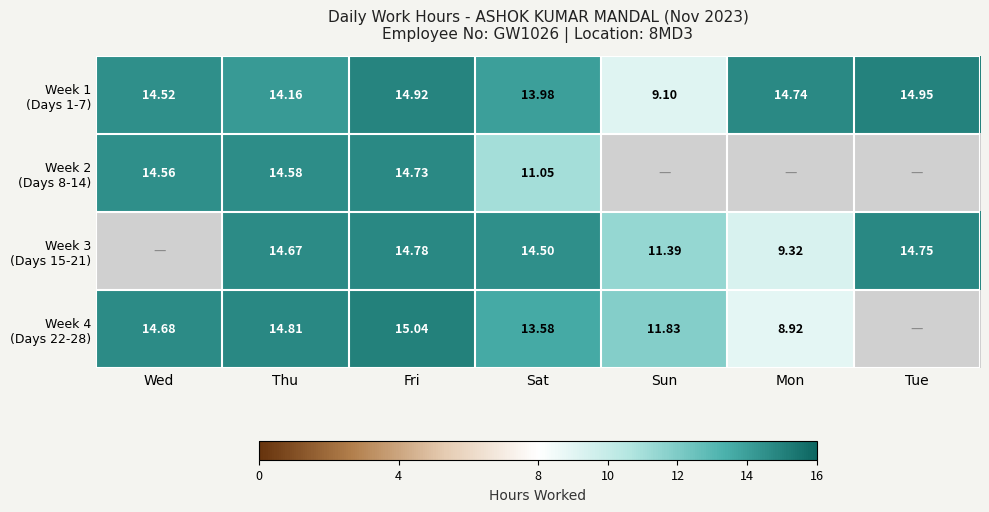

What is the sum of all Week 1 (Days 1-7) values?

96.4